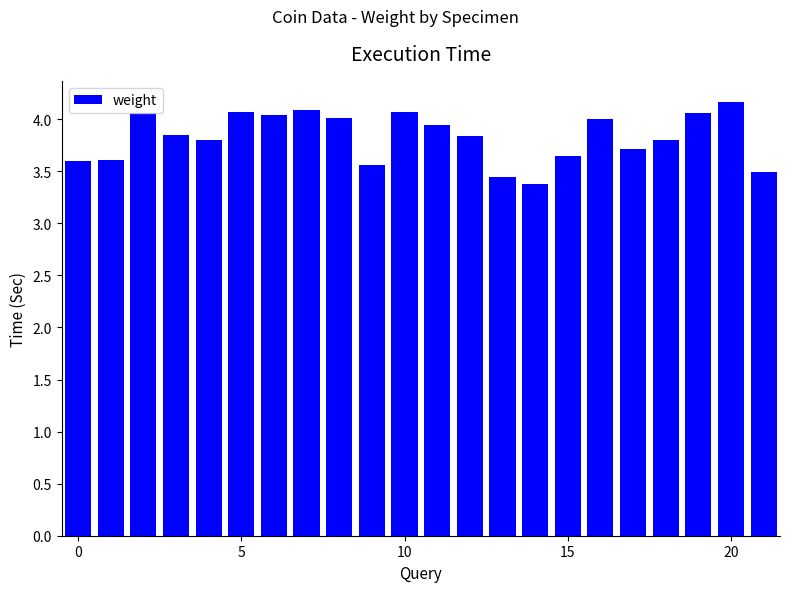

What is the average value?

3.8